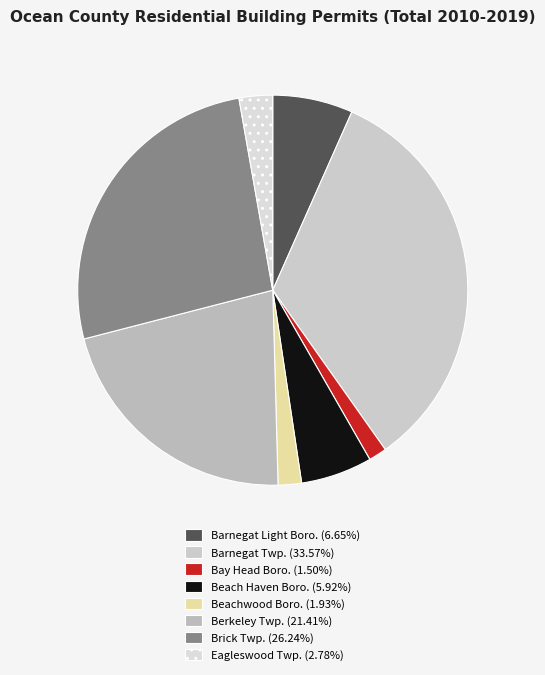

How many slices are in this pie chart?

8